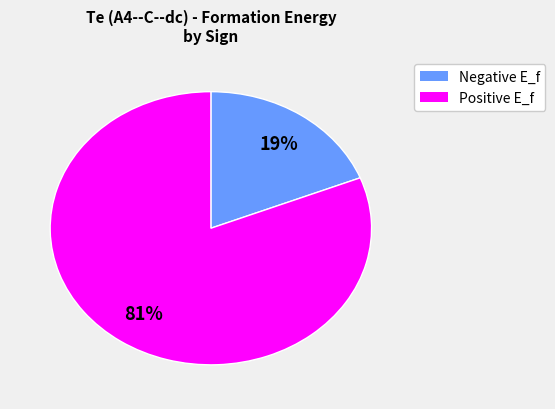

To the nearest percent, what is the difference between the largest and smallest slice percentages?

62%